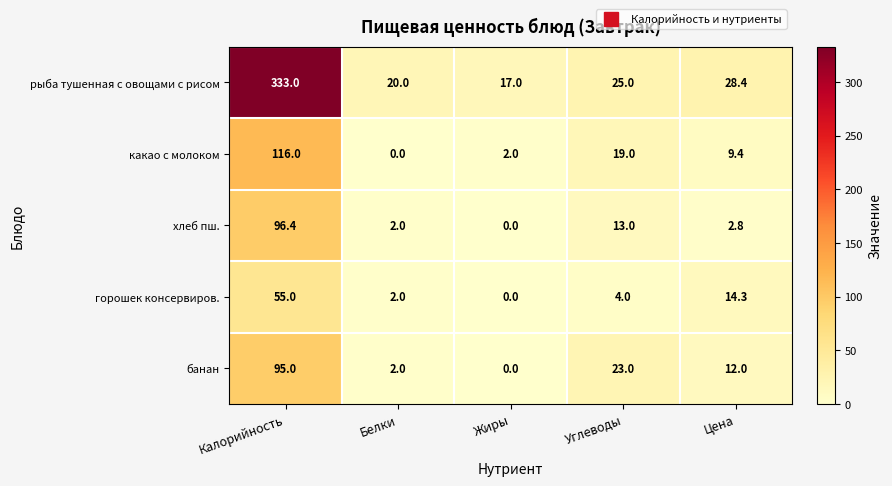

Count the number of data series in this chart.

5